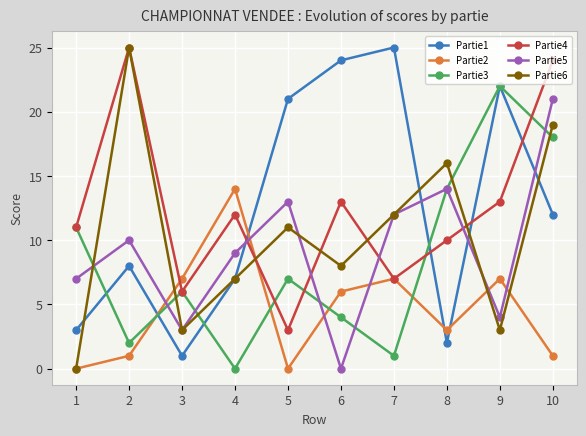

Where do Partie1 and Partie6 first cross each other?

1 and 2